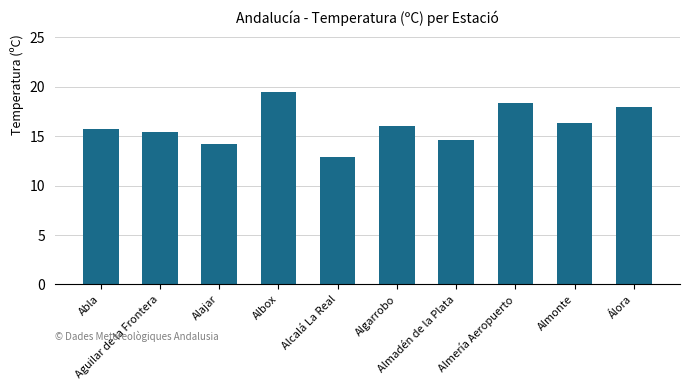

True or false: the data shows 14.6 at Almadén de la Plata.

True